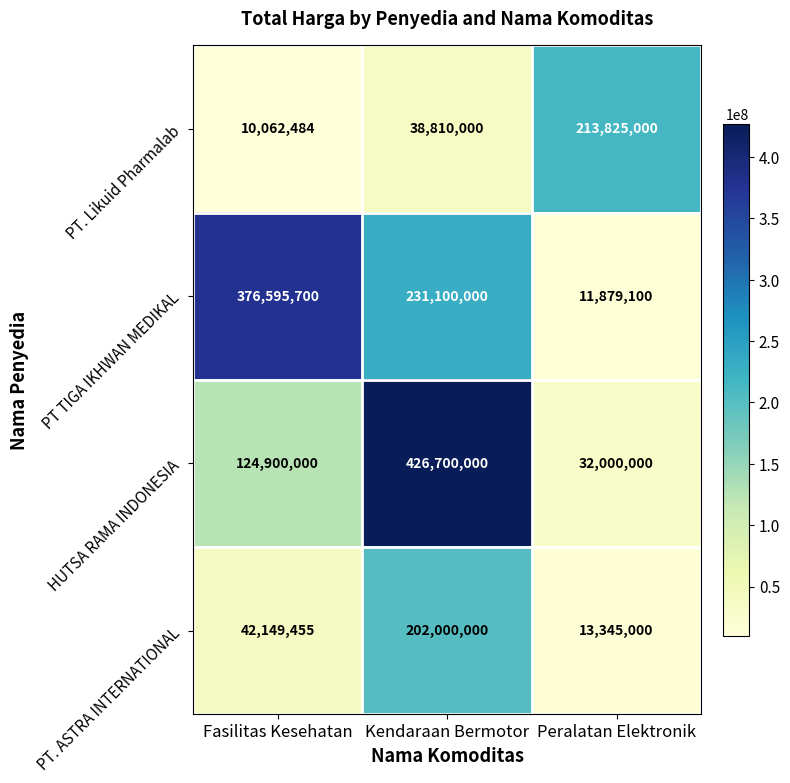

True or false: HUTSA RAMA INDONESIA has a value of 426700000 at Kendaraan Bermotor.

True